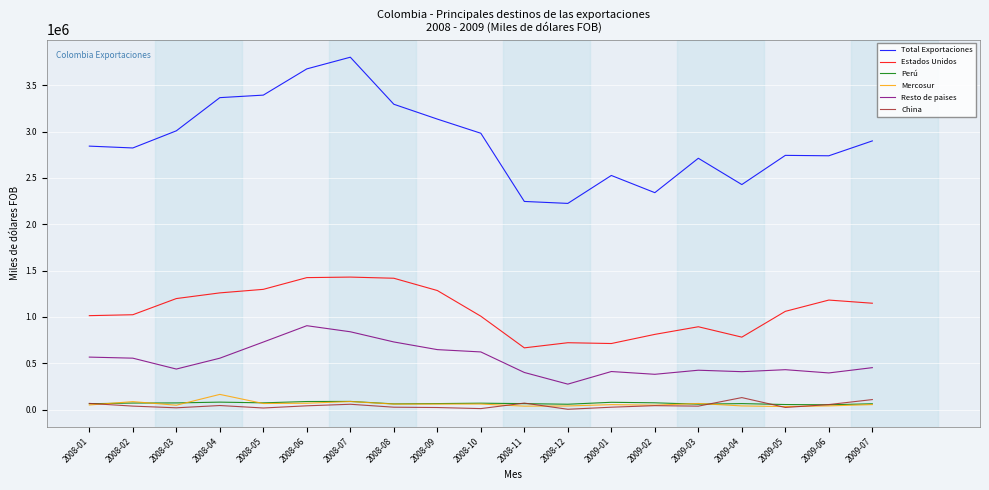

Which series has the largest total across all categories?

Total Exportaciones